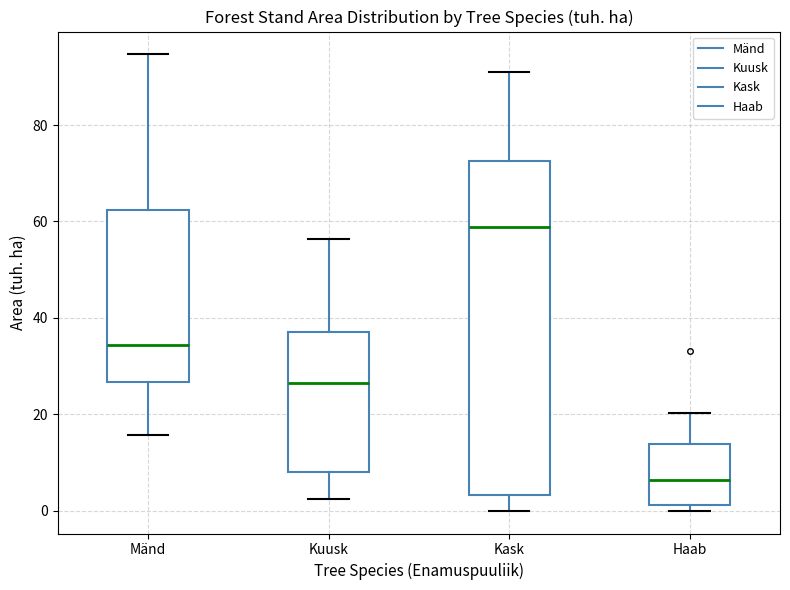

Reading left to right, transcribe this box plot: for each box, give where its median line is, the range the box spans, and where its two whiskers end, as read against the y-axis. The values are not printed on the chart, so give them approximately, as read against the axis.

Mänd: median 34, box 26 to 62, whiskers 16 to 94
Kuusk: median 26, box 8 to 36, whiskers 2 to 56
Kask: median 58, box 4 to 72, whiskers 0 to 90
Haab: median 6, box 2 to 14, whiskers 0 to 20